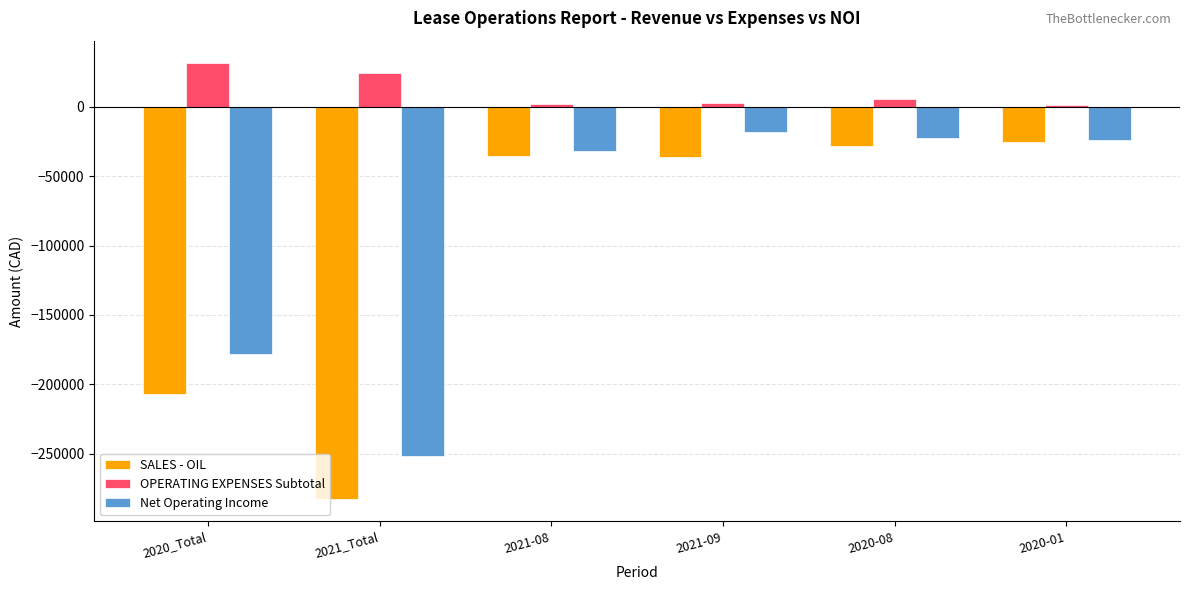

At which label does SALES - OIL first exceed -35794?

2020-08